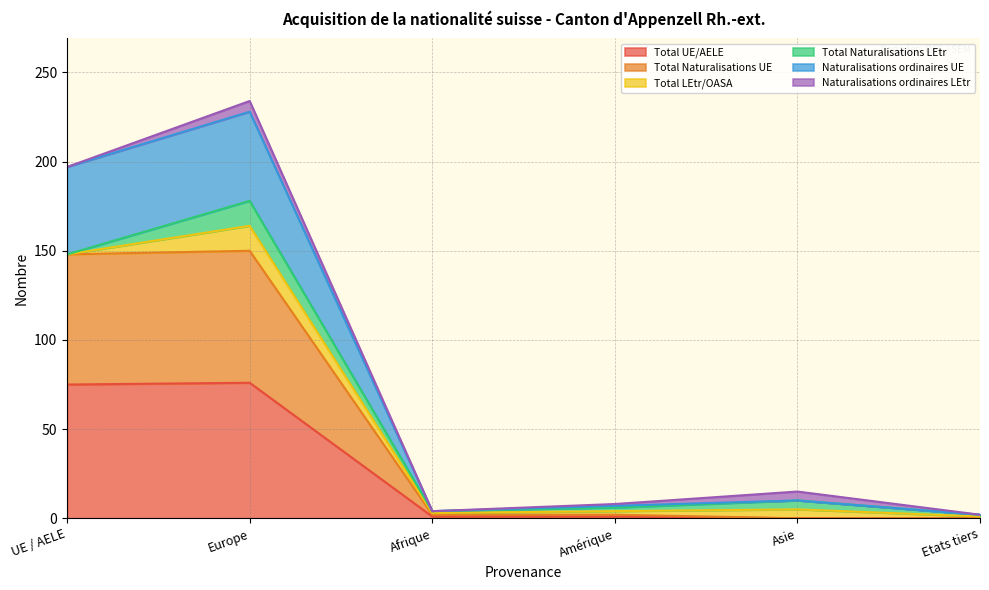

True or false: Naturalisations ordinaires UE and Total UE/AELE cross at least once.

False